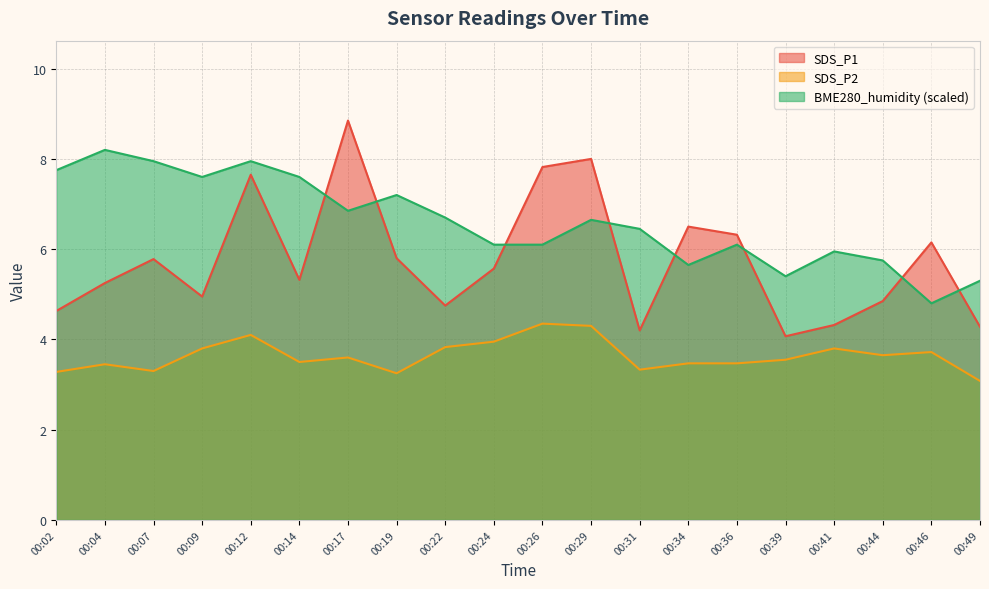

The value of SDS_P2 at 00:26 is 4.3. True or false?

True